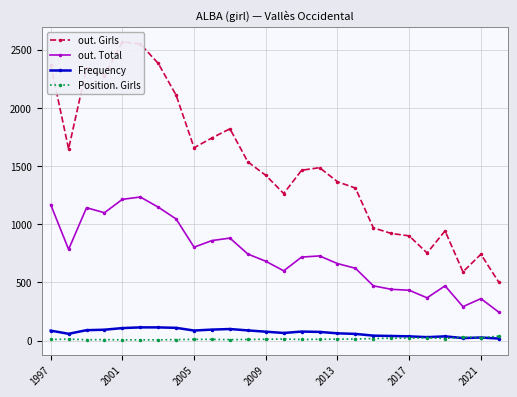

In Frequency, how many points are higher than both neighbors (excluding endpoints)?

4